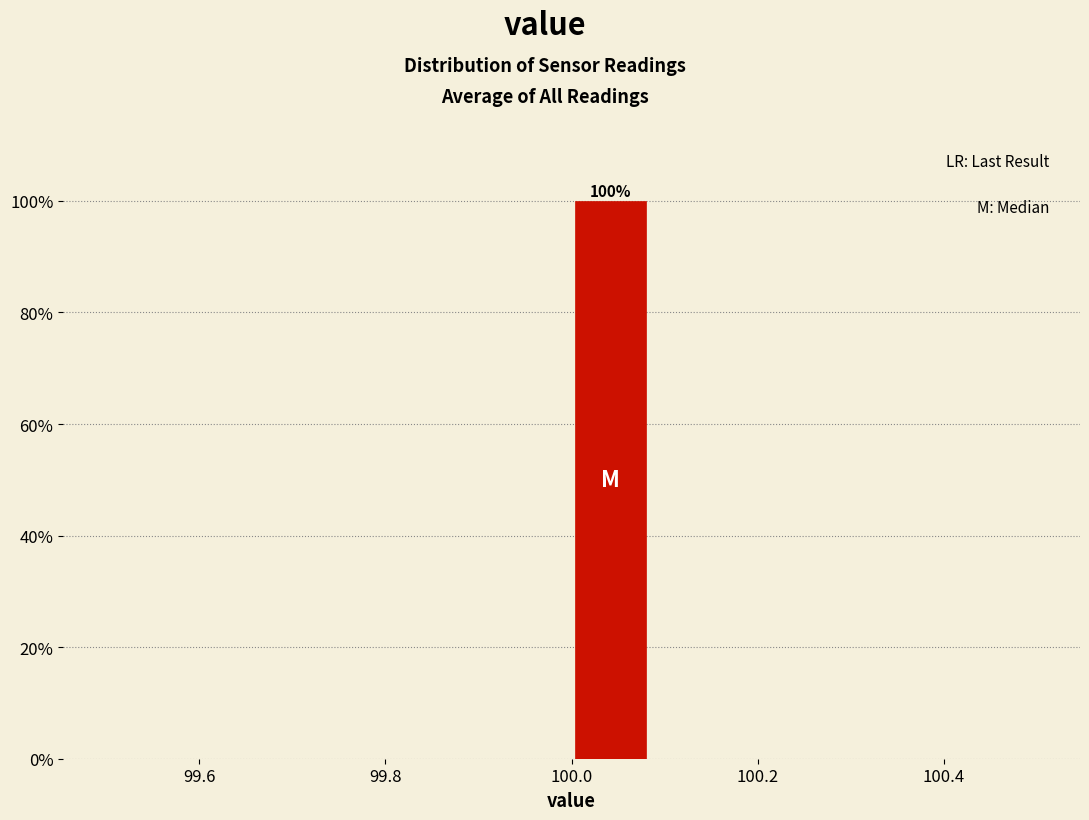

Over which range of the x-axis is the bar tallest?

100.00 to 100.08